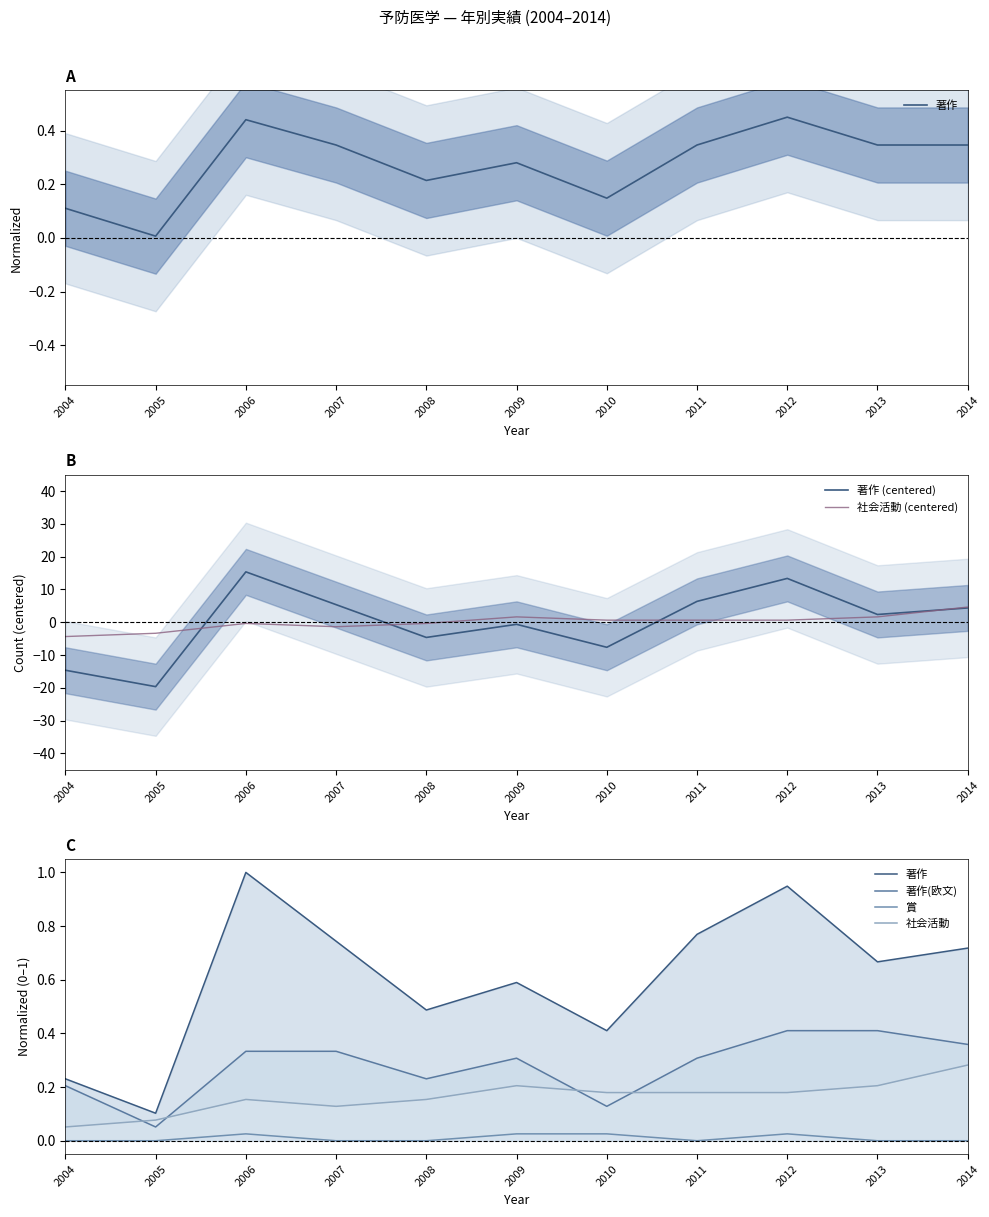

What value does the 著作(欧文) series have at 2009?

0.3